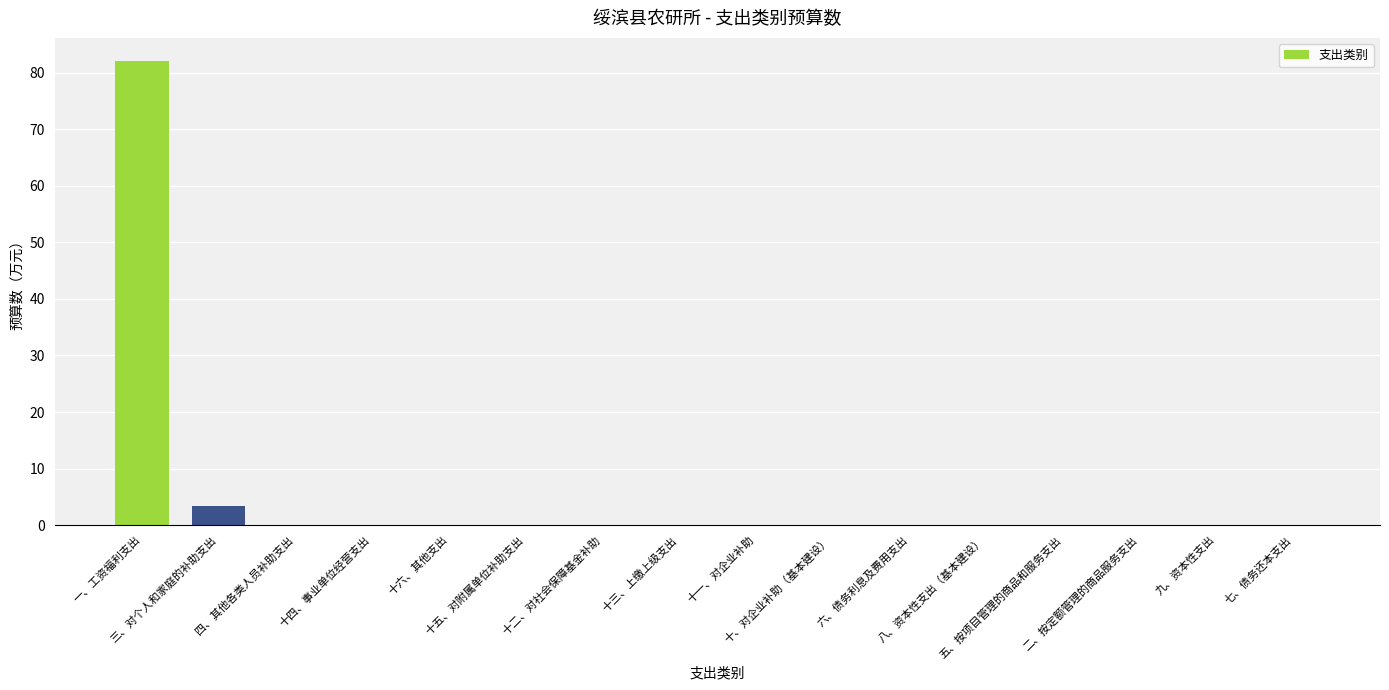

Reading right to left, list all the values displayed in this chart.

0.0	0.0	0.0	0.0	0.0	0.0	0.0	0.0	0.0	0.0	0.0	0.0	0.0	0.0	3.4	82.1